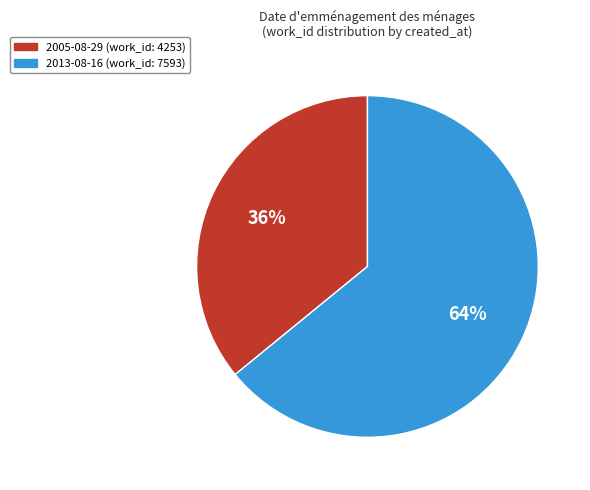

What percentage is the 2013-08-16 slice, to the nearest percent?

64%